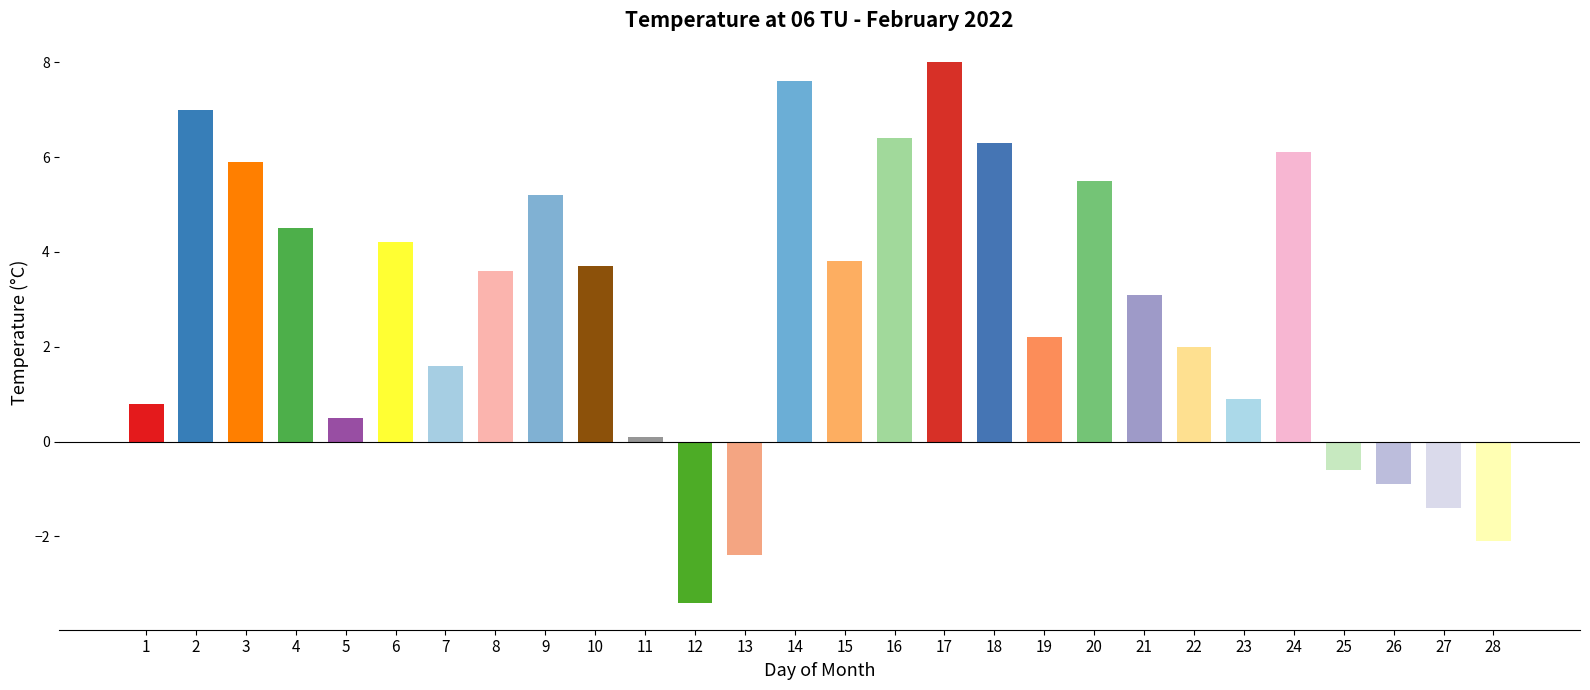

At which label does the data first exceed 3?

2